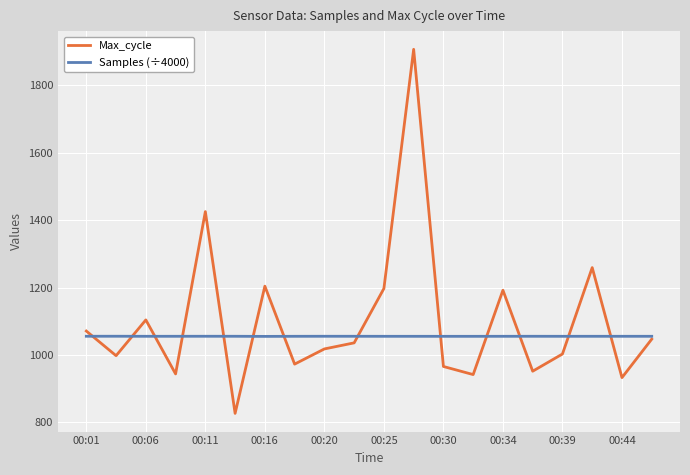

Which series has the largest range (max minus min)?

Max_cycle